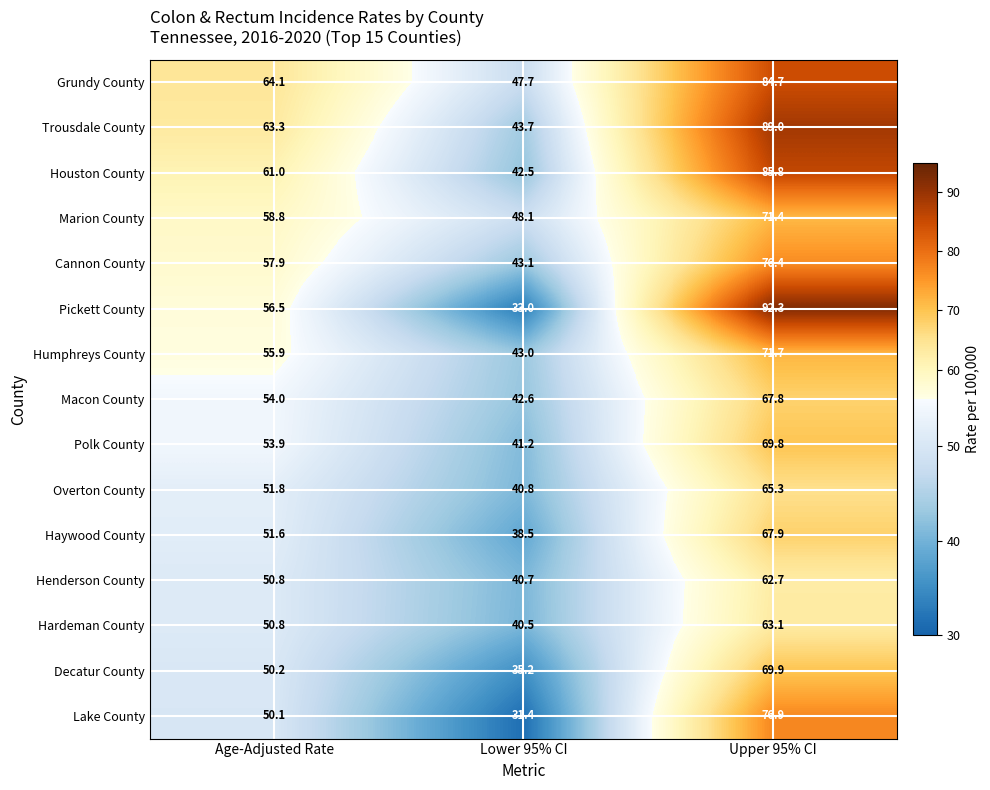

The value of Lake County at Upper 95% CI is 76.9. True or false?

True